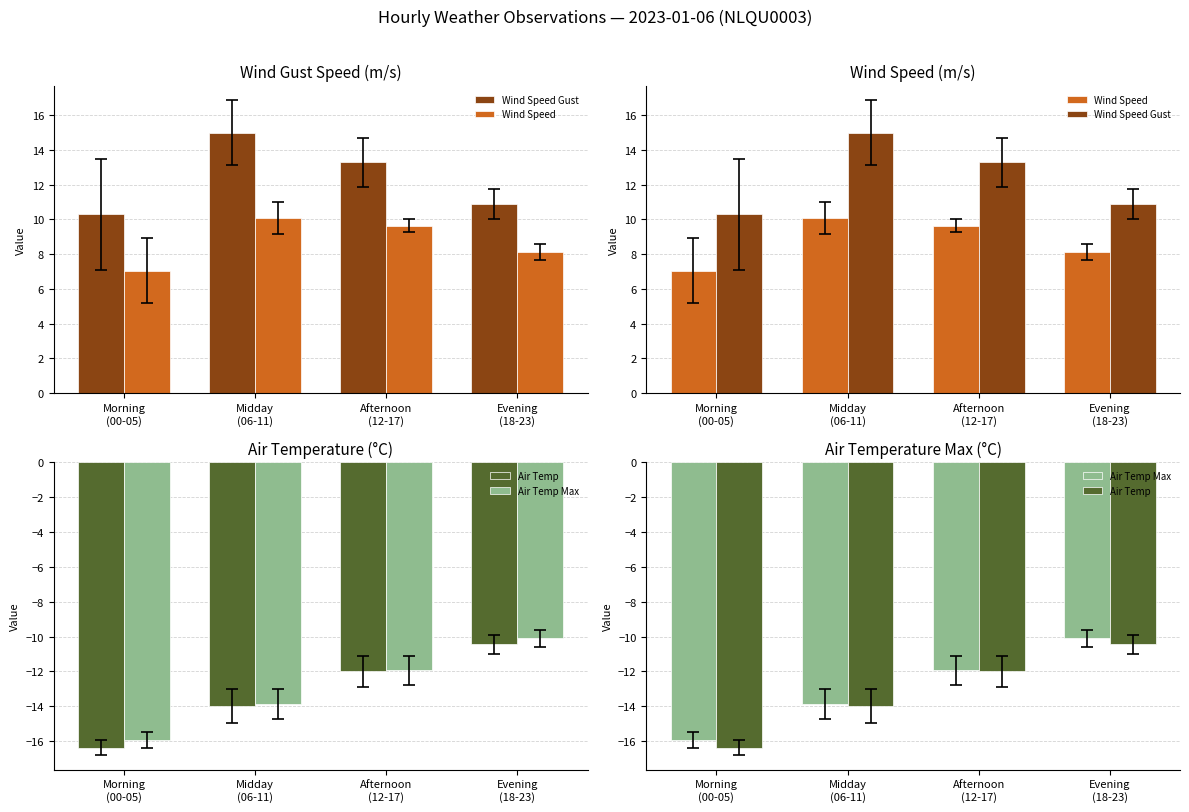

Count the number of categories in the chart.

4